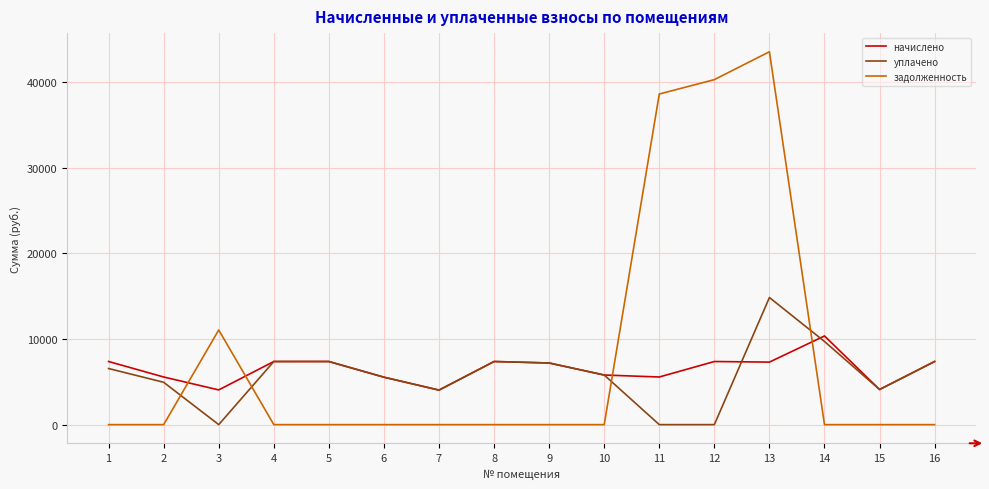

What is the highest value of the начислено series?

10358.7